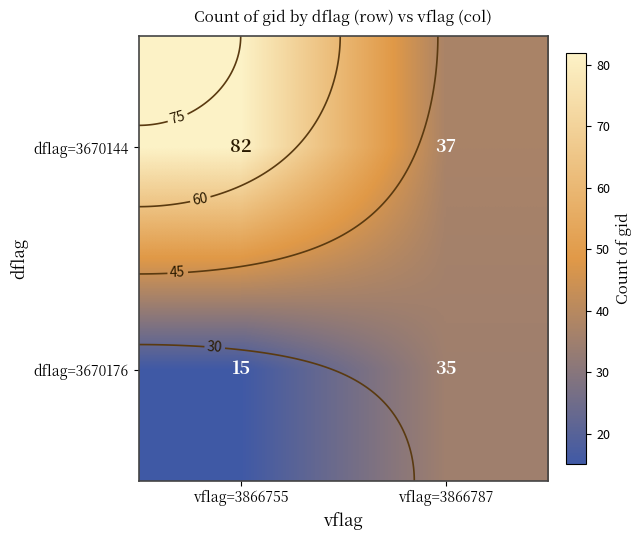

What is the sum of all dflag=3670144 values?

119